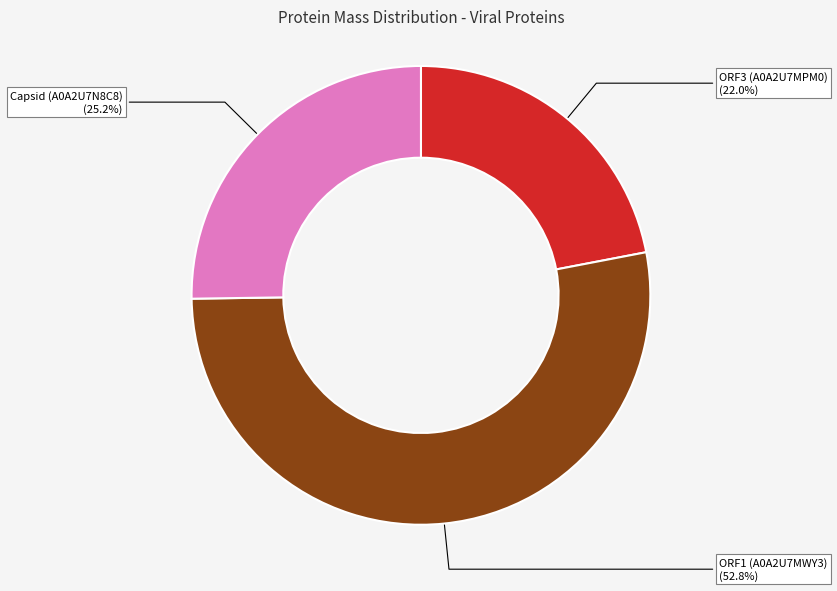

How much of the chart is everything except ORF3 (A0A2U7MPM0)?

78.0%